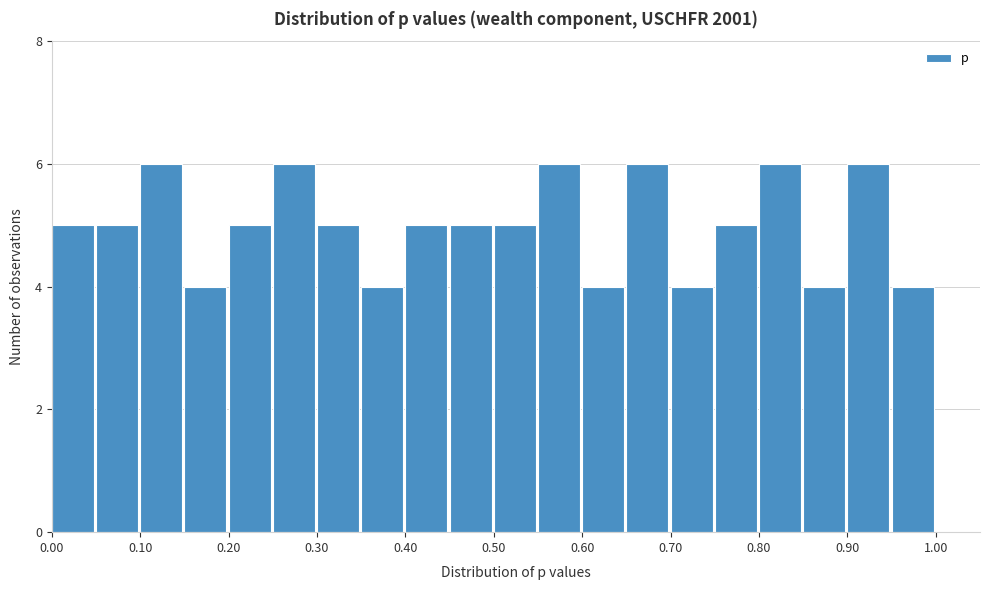

Reading left to right, transcribe this chart: for each bar, give the range it covers on the x-axis and its height. The values are not printed on the chart, so give them approximately, as read against the axis.

0.00 to 0.05: 5
0.05 to 0.10: 5
0.10 to 0.15: 6
0.15 to 0.20: 4
0.20 to 0.25: 5
0.25 to 0.30: 6
0.30 to 0.35: 5
0.35 to 0.40: 4
0.40 to 0.45: 5
0.45 to 0.50: 5
0.50 to 0.55: 5
0.55 to 0.60: 6
0.60 to 0.65: 4
0.65 to 0.70: 6
0.70 to 0.75: 4
0.75 to 0.80: 5
0.80 to 0.85: 6
0.85 to 0.90: 4
0.90 to 0.95: 6
0.95 to 1.00: 4